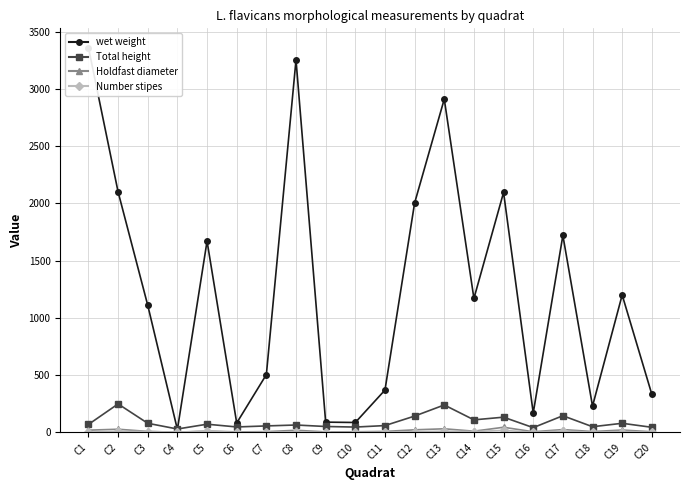

What is the sum of the Number stipes values at C20 and C13?

14.0